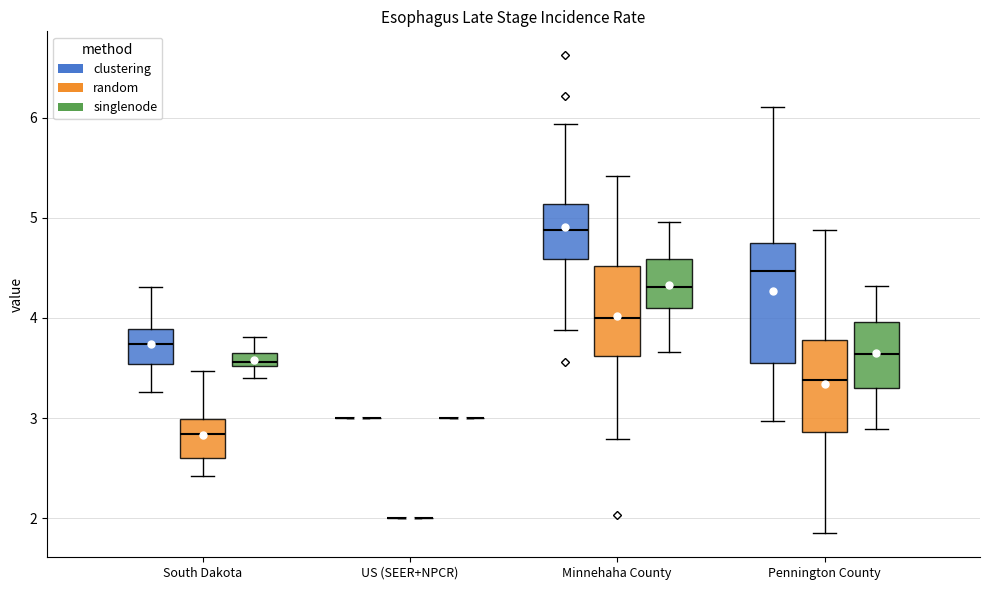

Which box is the tallest, from its lower edge to its upper edge?

Pennington County (clustering)